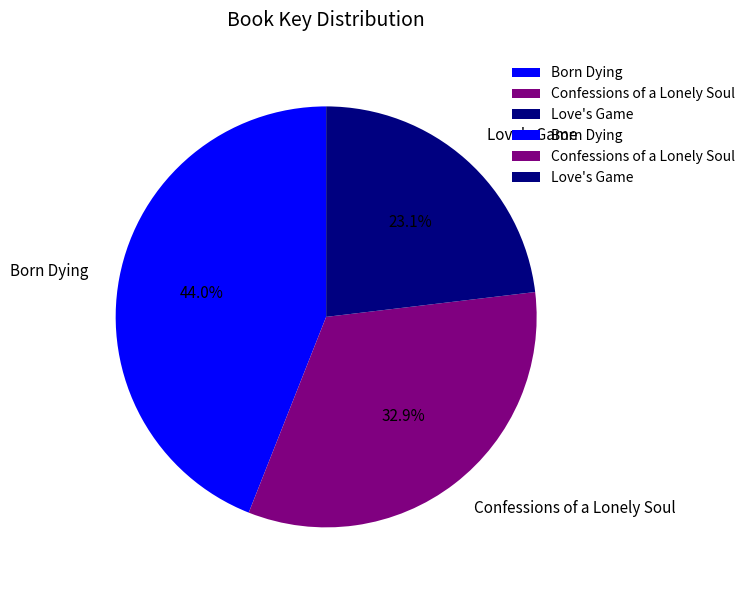

True or false: Born Dying accounts for 30% of the total.

False